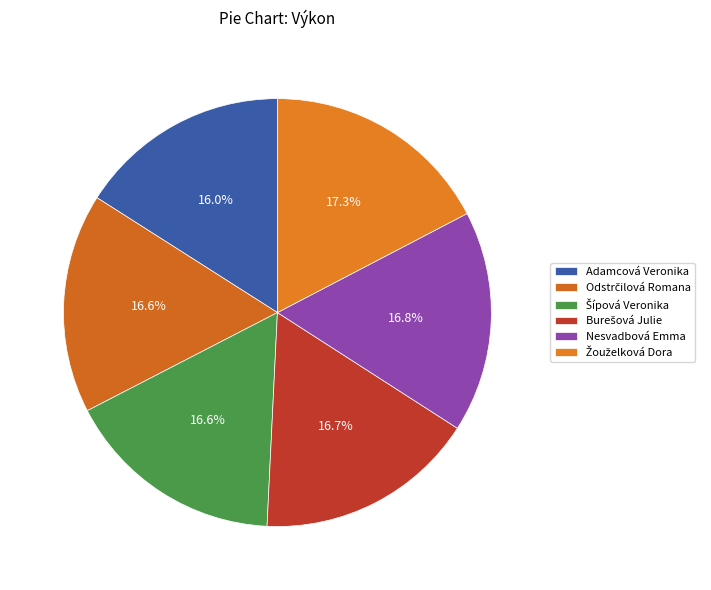

What is the ratio of the value at Adamcová Veronika to the value at Odstrčilová Romana?

1.0